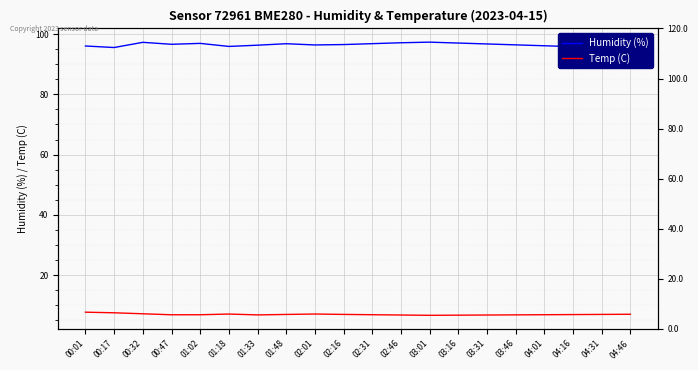

What position from the left is 00:01?

1